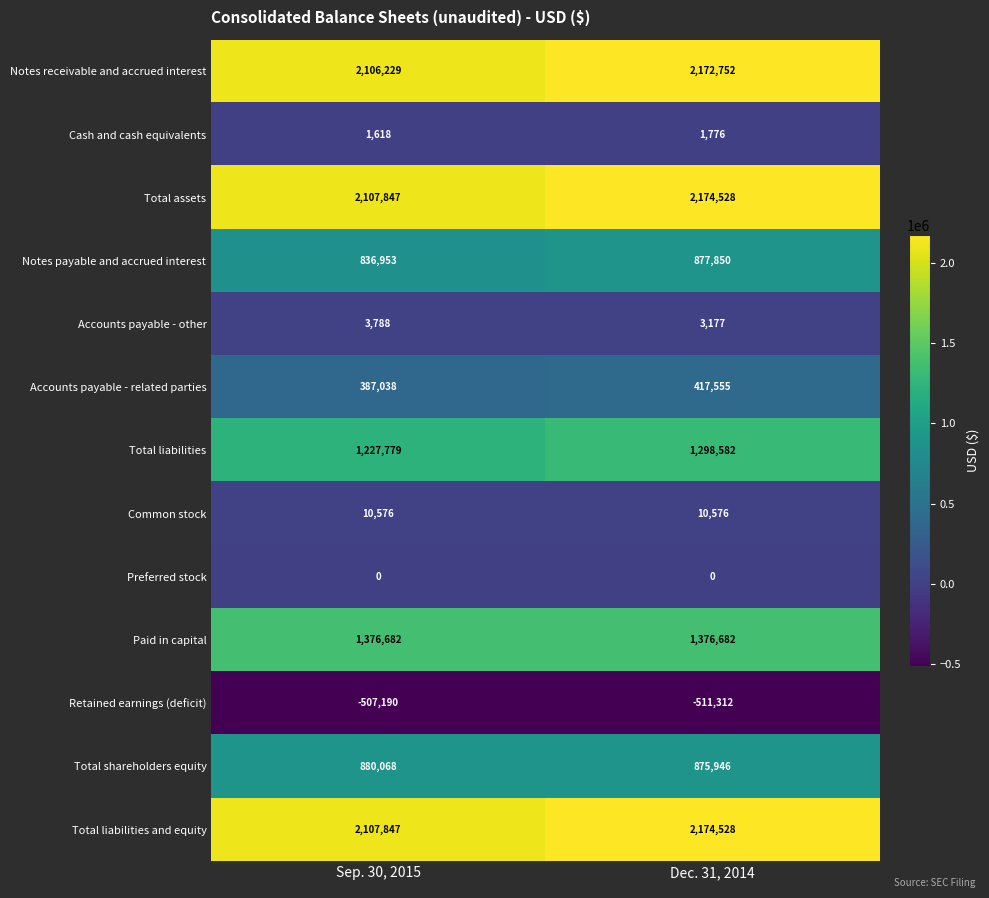

Which series has the largest range (max minus min)?

Total liabilities